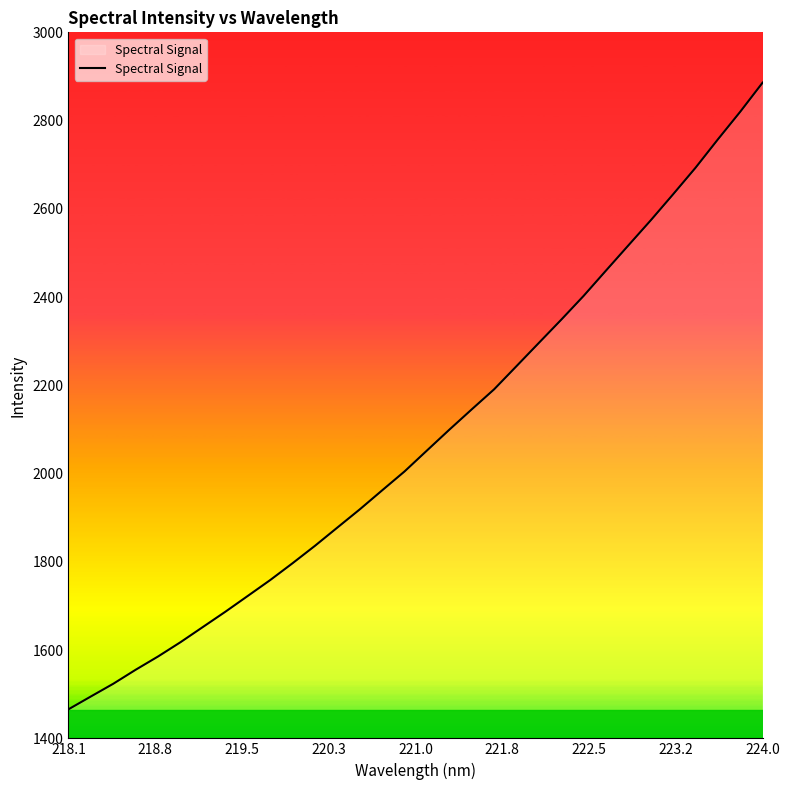

What is the greatest value displayed?

2886.0